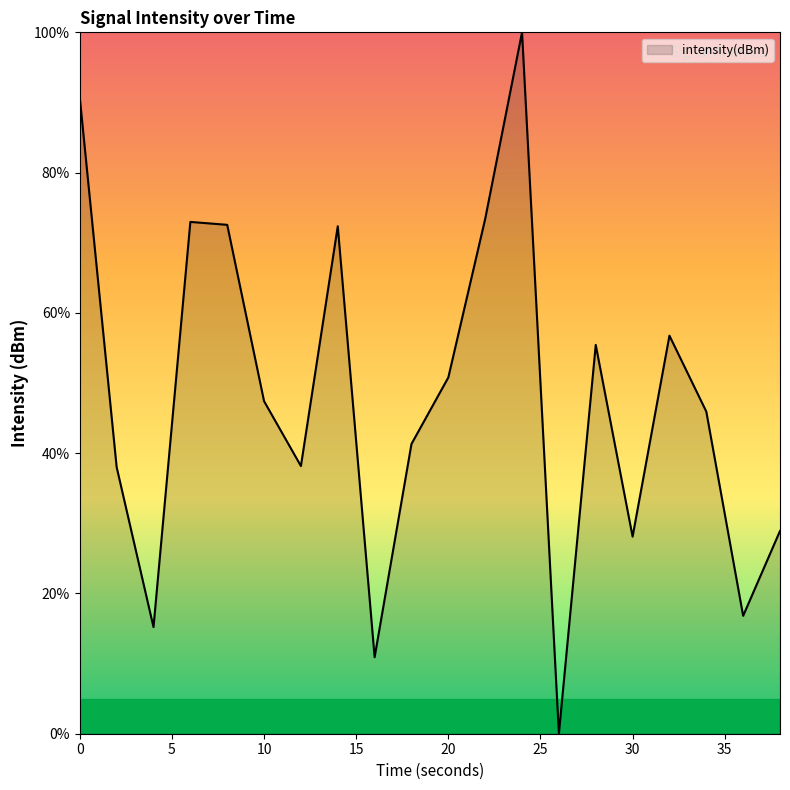

What is the difference between the second highest and minimum values?

90.7